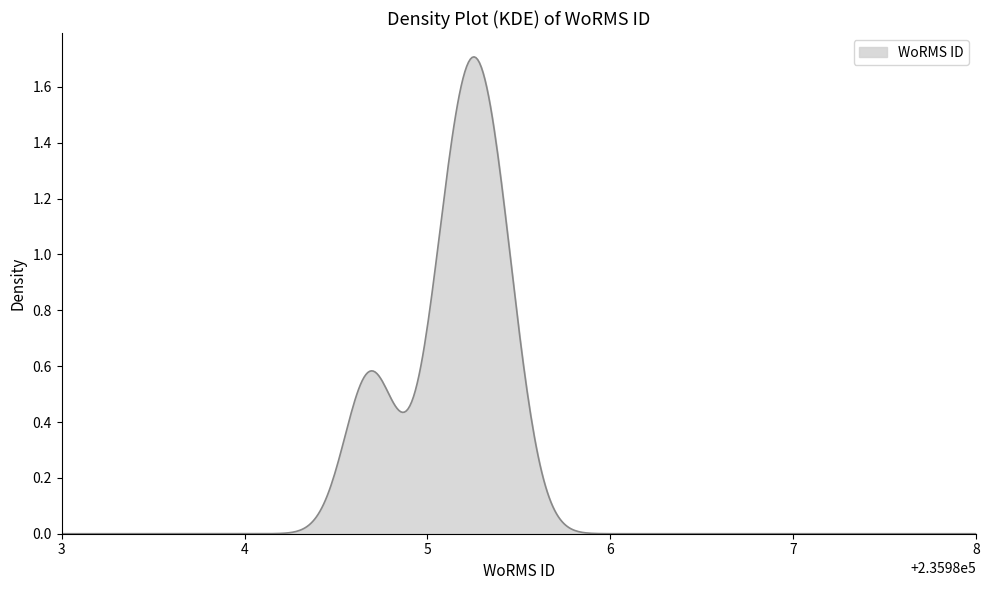

Count the number of data series in this chart.

1